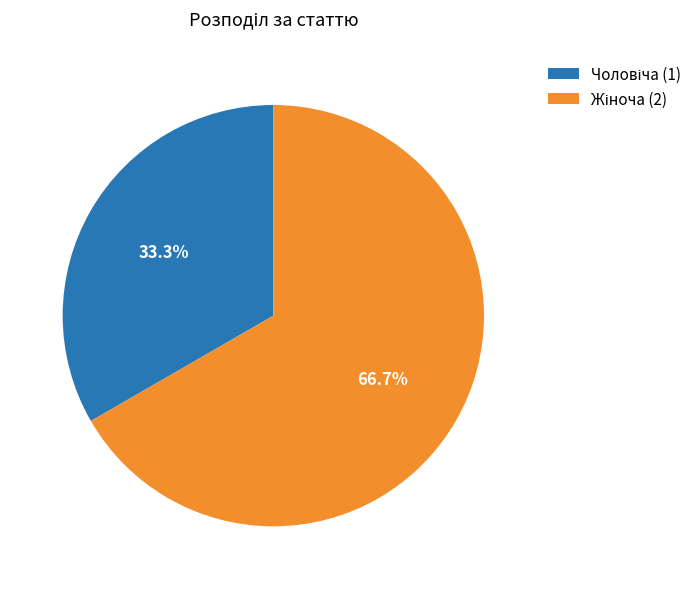

Does any single category account for the majority?

Yes